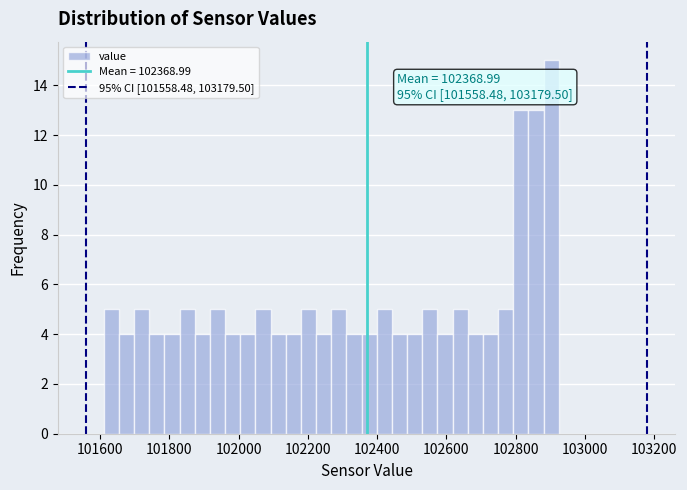

Read against the x-axis, roughly where is the centre of the tallest bar?

102900